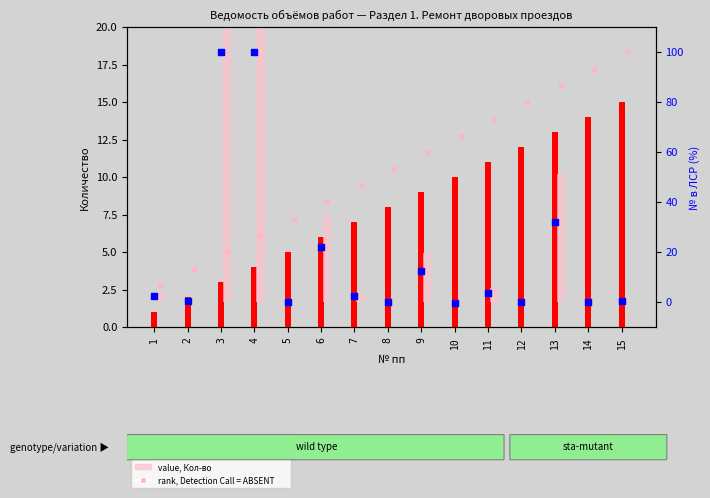

At which category is the sum across all series the highest?

4